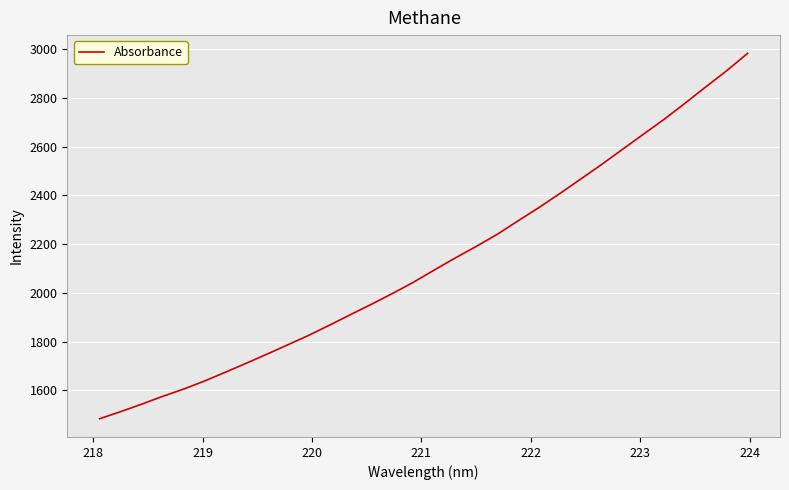

What is the maximum value shown in the chart?

2981.8